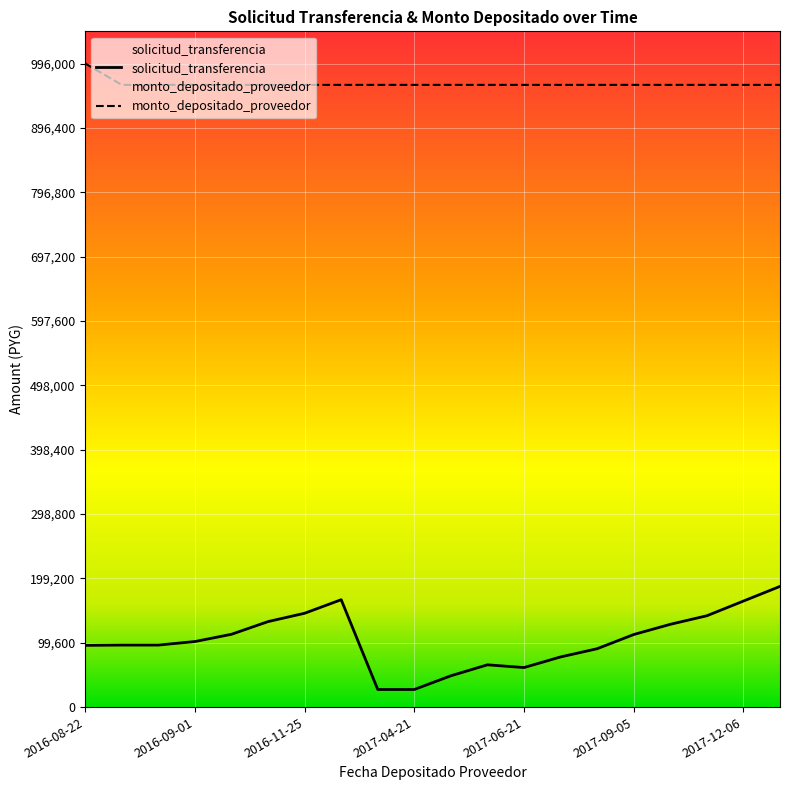

What is the spread (max minus min) of values at 2016-09-01?

861487